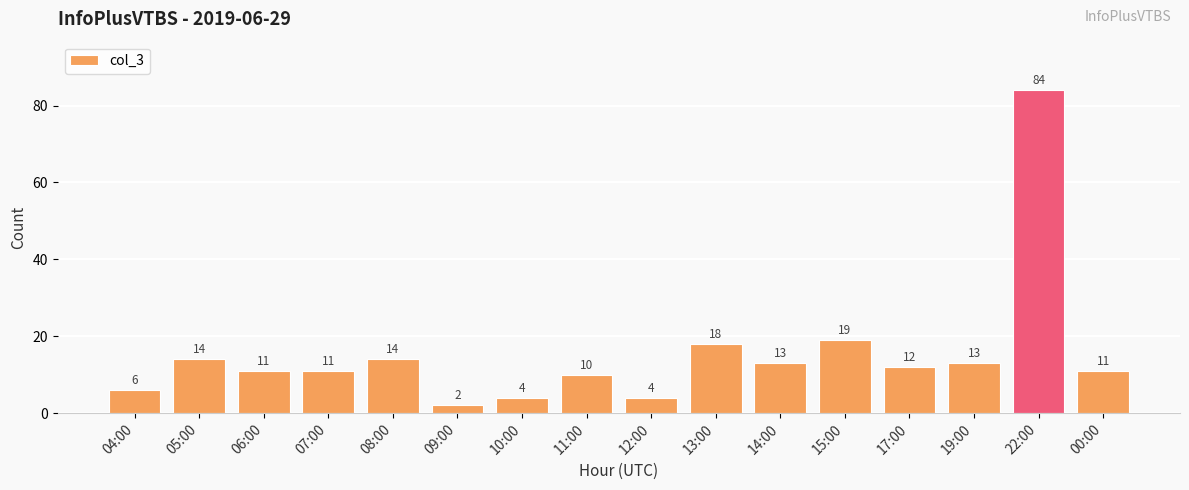

What is the sum of all values?

246